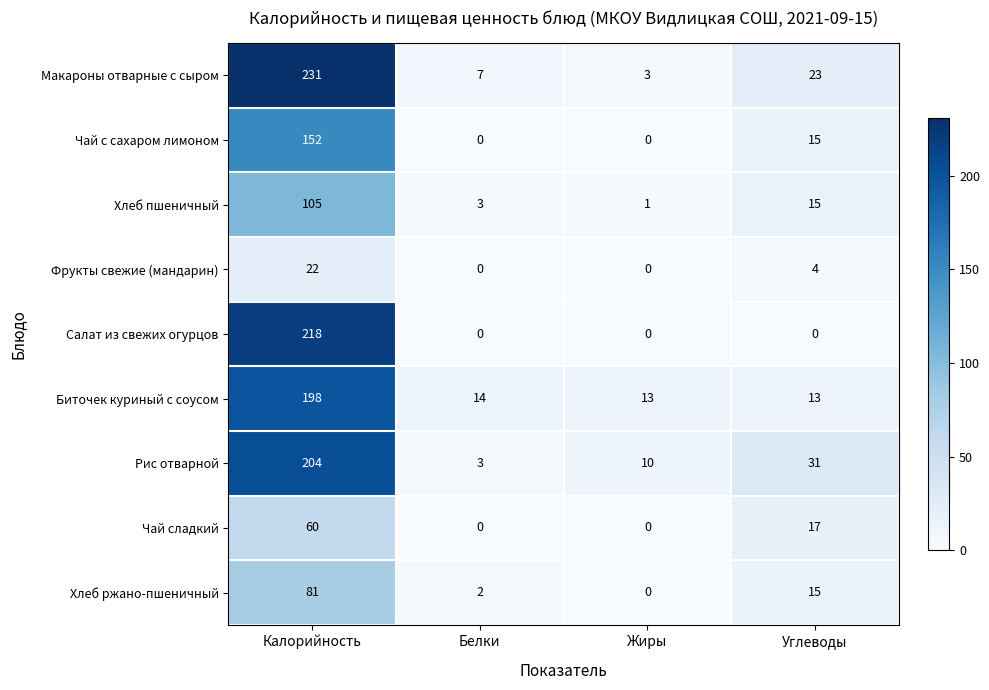

What is the difference between the highest and lowest values at Жиры?

13